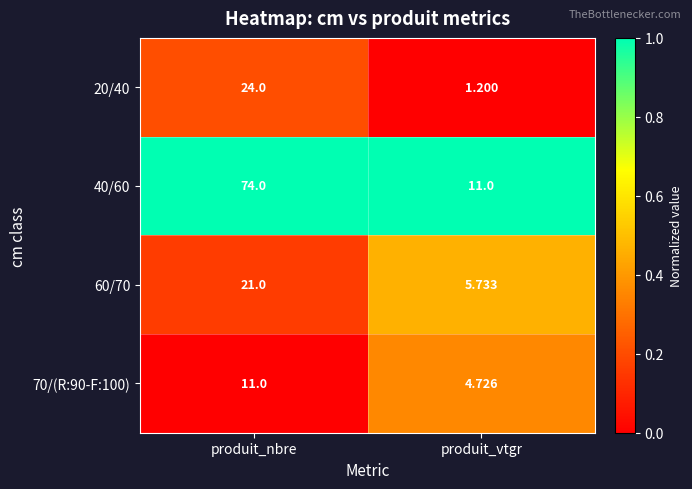

What is the greatest value displayed?

74.0